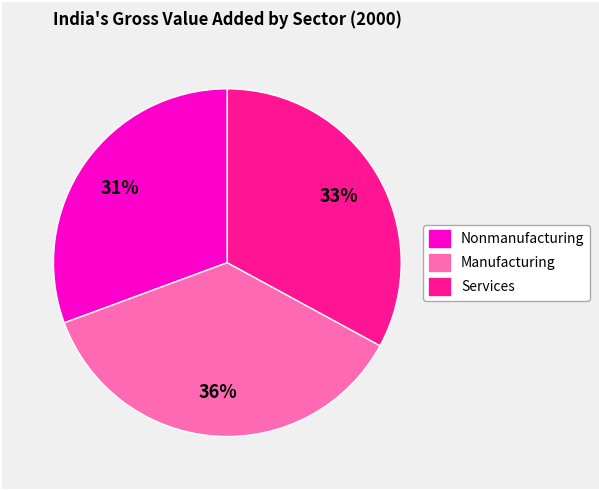

How many segments does this pie chart have?

3